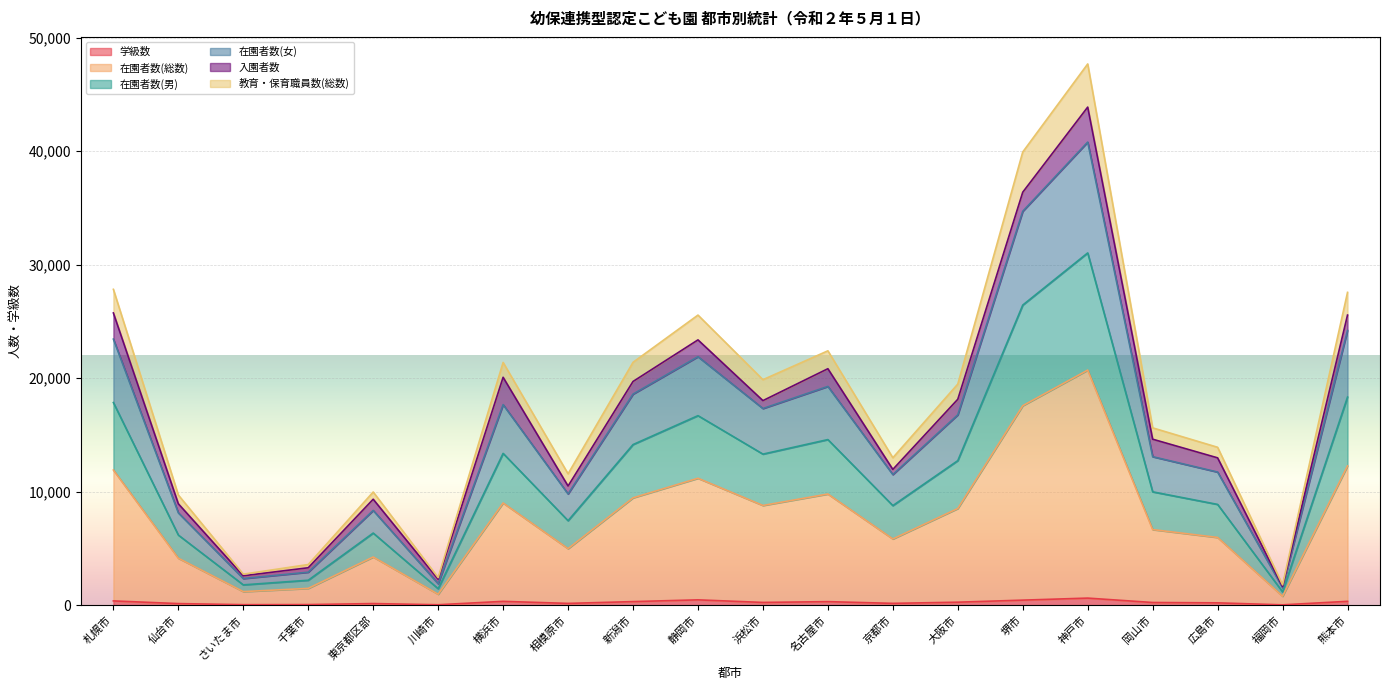

Which label corresponds to the smallest value in the chart?

福岡市